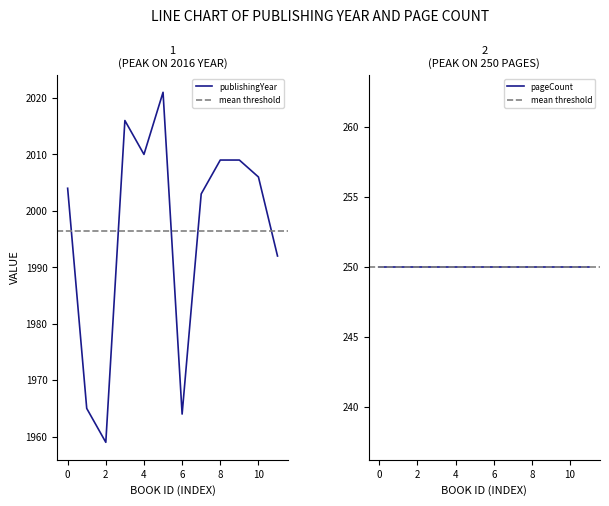

Does the chart display data point markers on the line(s)?

No